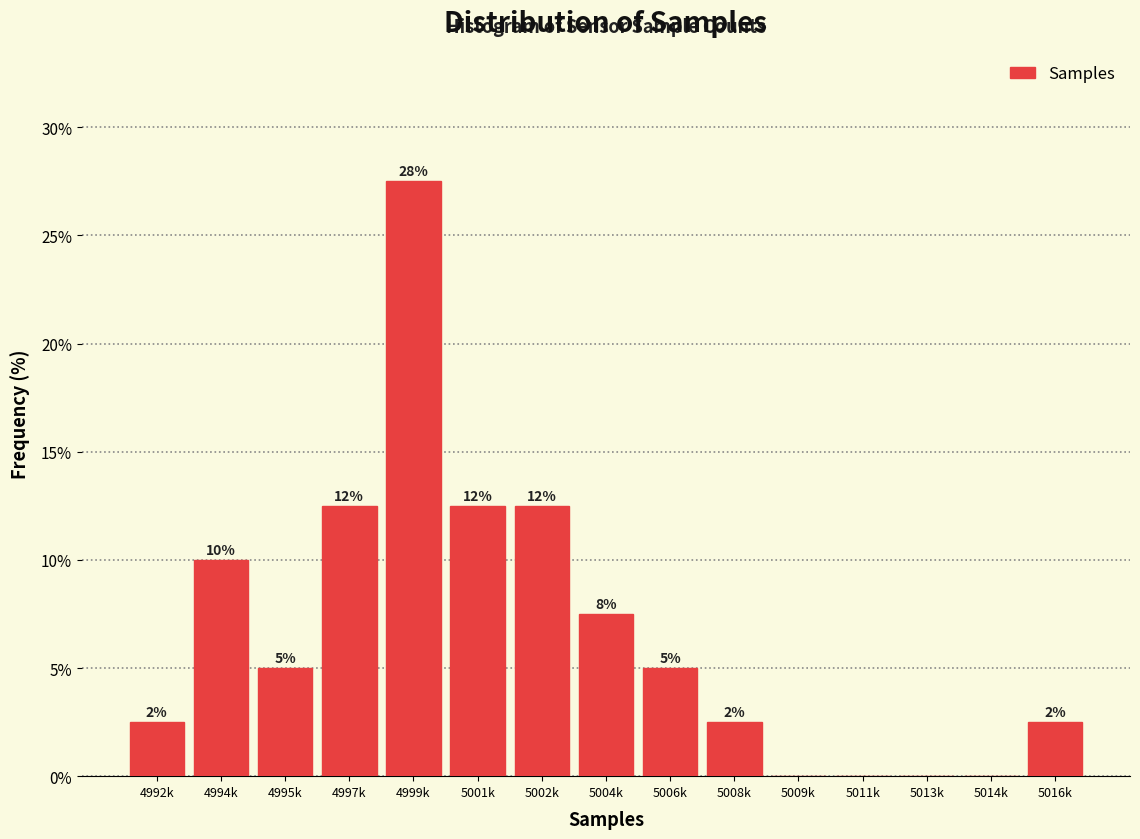

Are the bars horizontal?

No